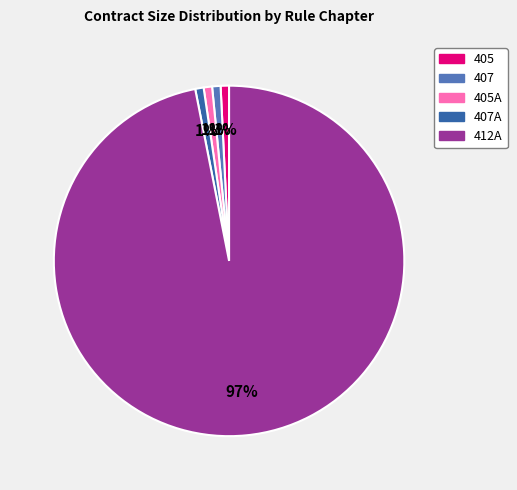

Which has a higher value, 407A or 412A?

412A